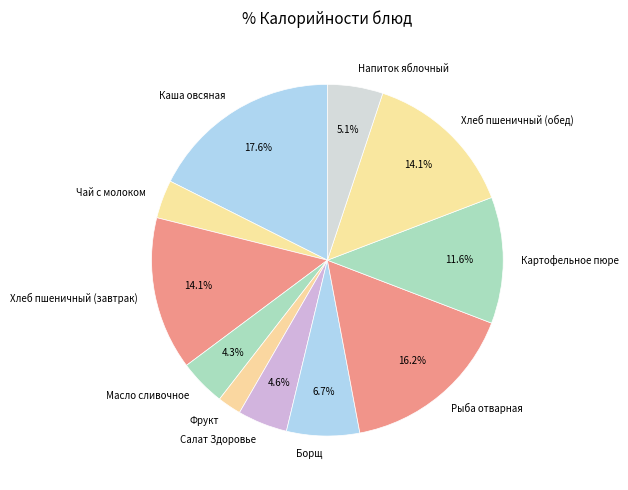

Which has a higher value, Хлеб пшеничный (завтрак) or Каша овсяная?

Каша овсяная